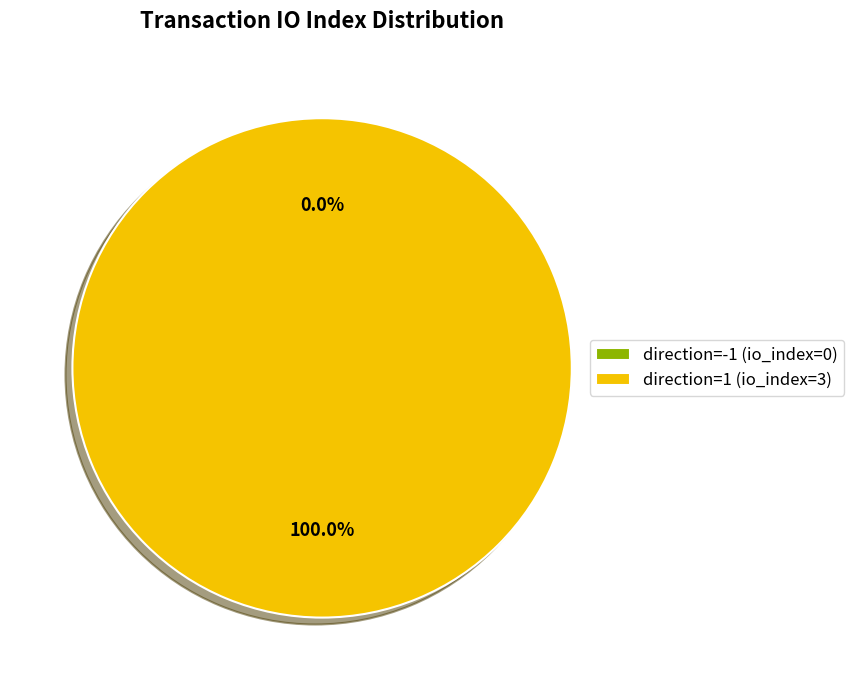

To the nearest percent, what is the average slice percentage?

50%